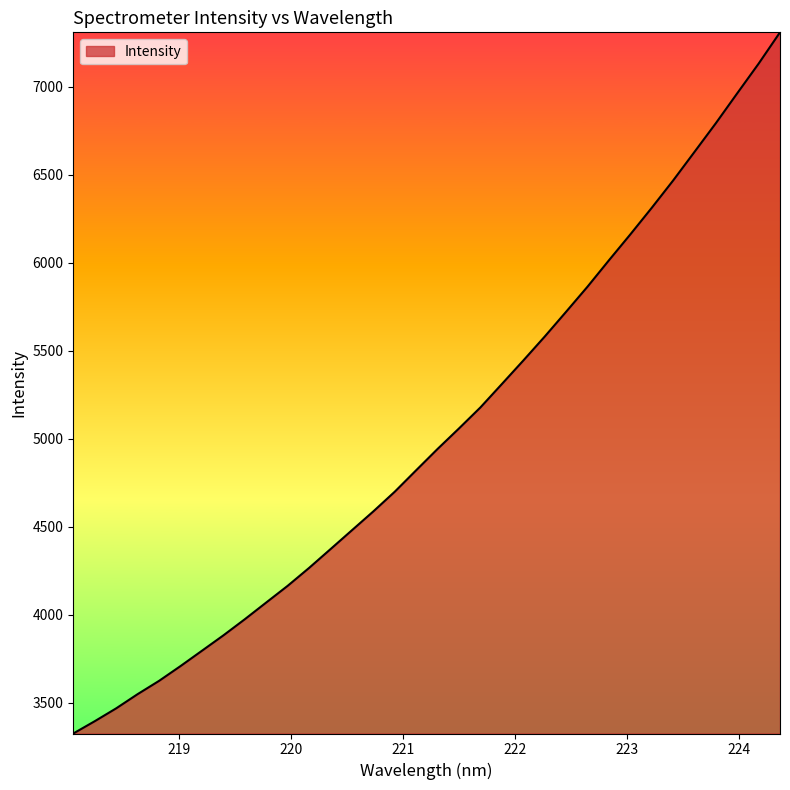

What is the smallest value displayed?

3324.6